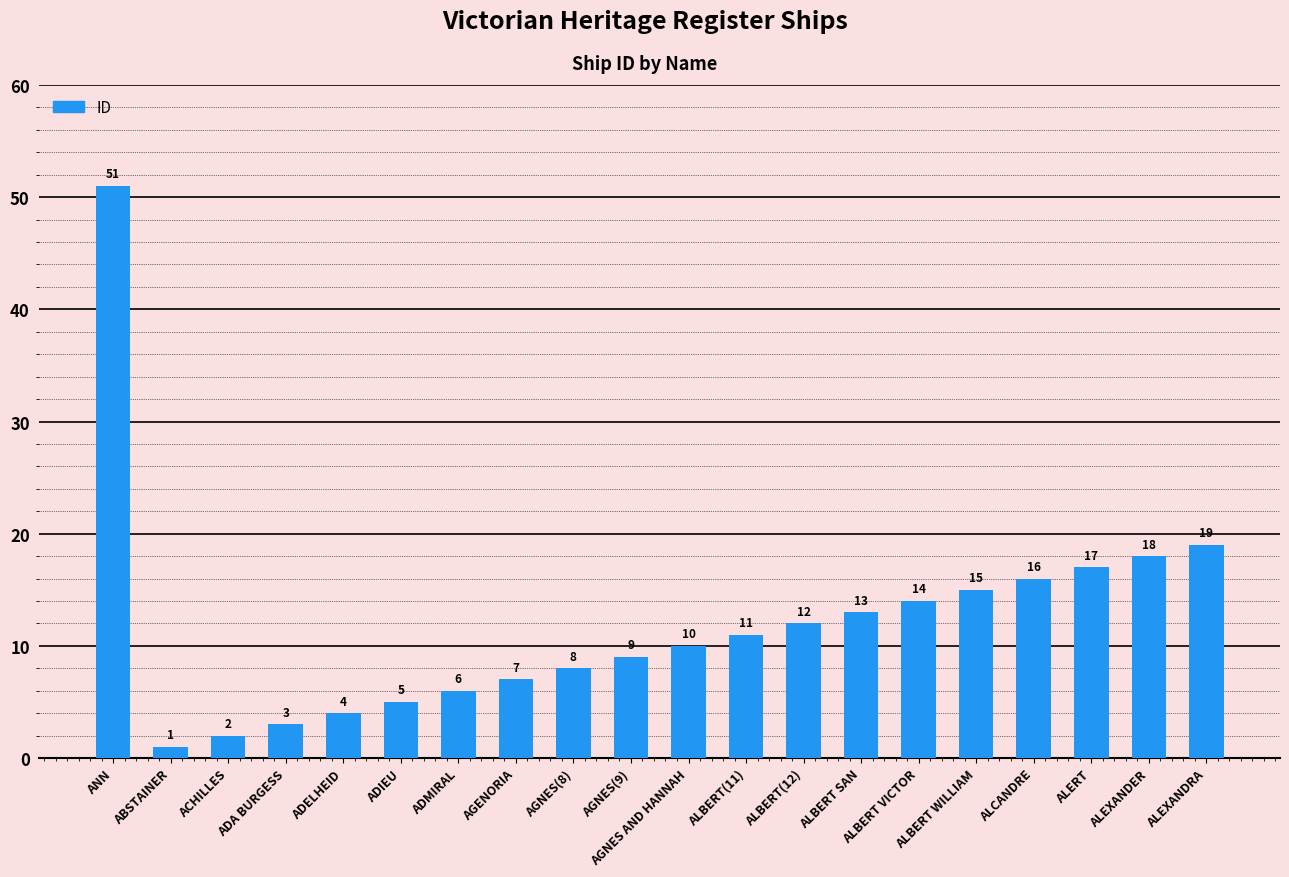

What is the difference between the second highest and minimum values?

18